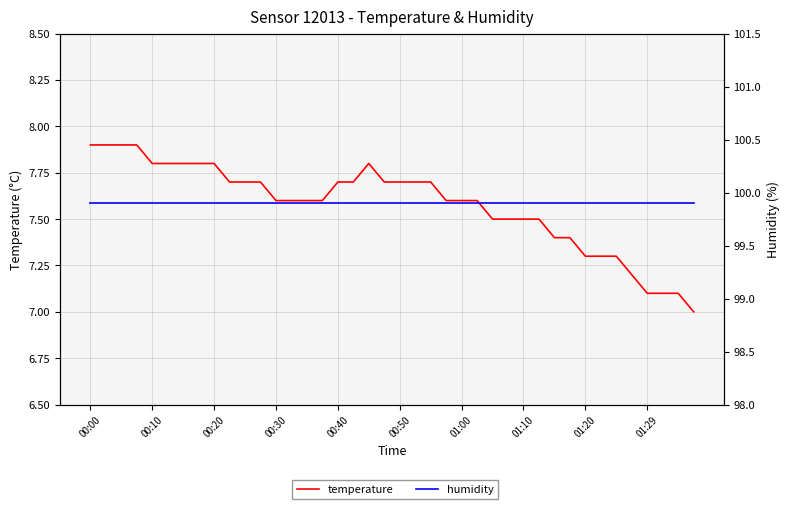

Count the number of data series in this chart.

2